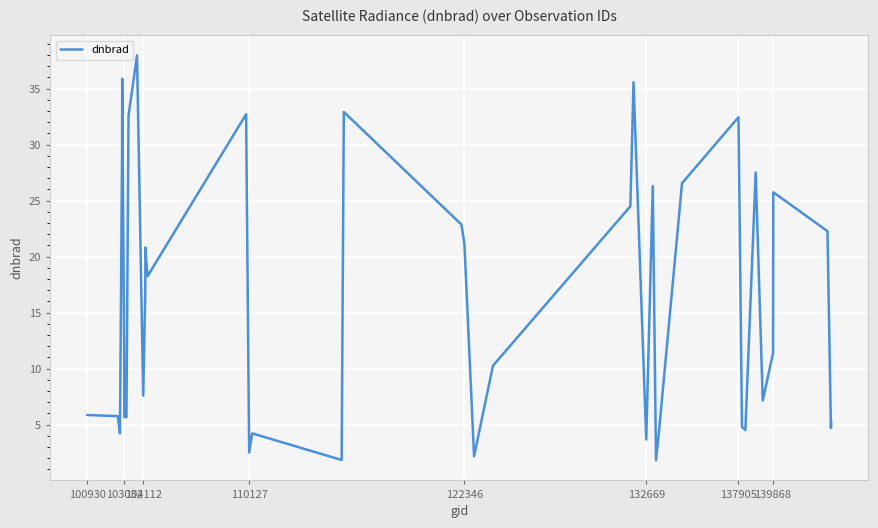

What is the difference between the maximum and minimum values?

36.2